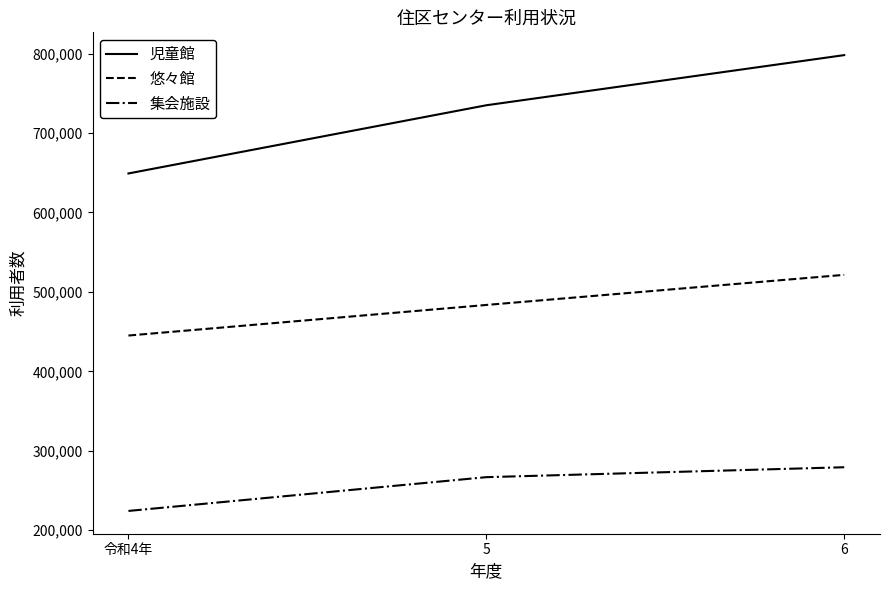

Rank the series at 5 from lowest to highest value.

集会施設, 悠々館, 児童館